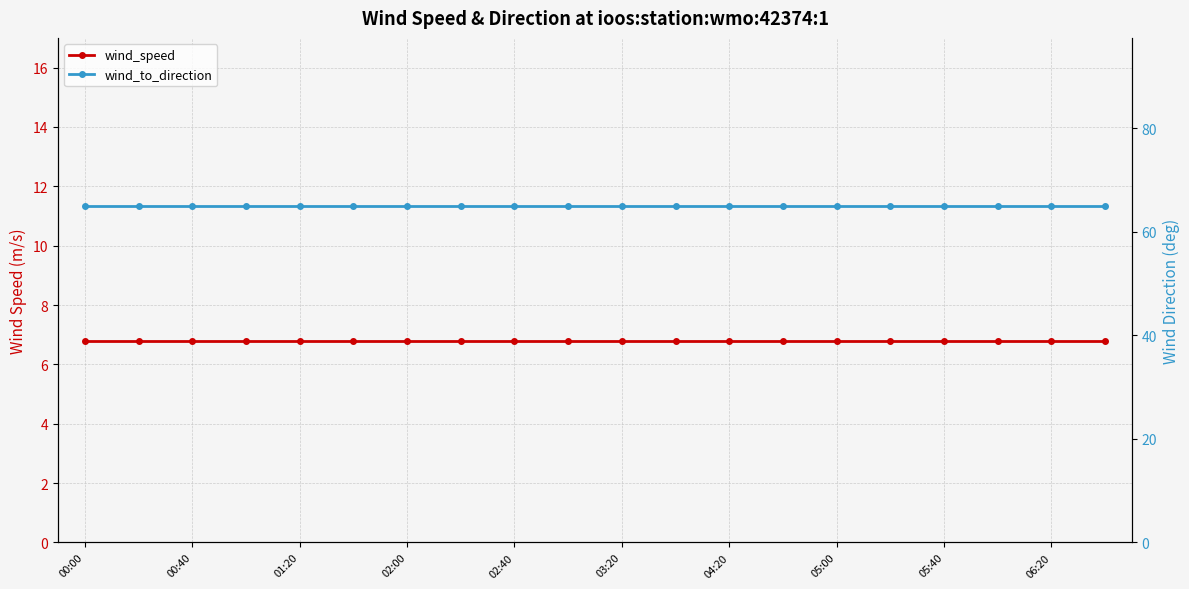

The value of wind_to_direction at 11 is 18.8. True or false?

False